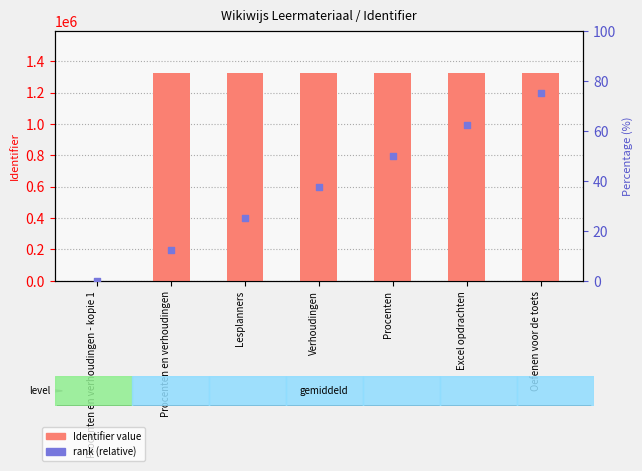

At how many categories does at least one series exceed 185144?

6